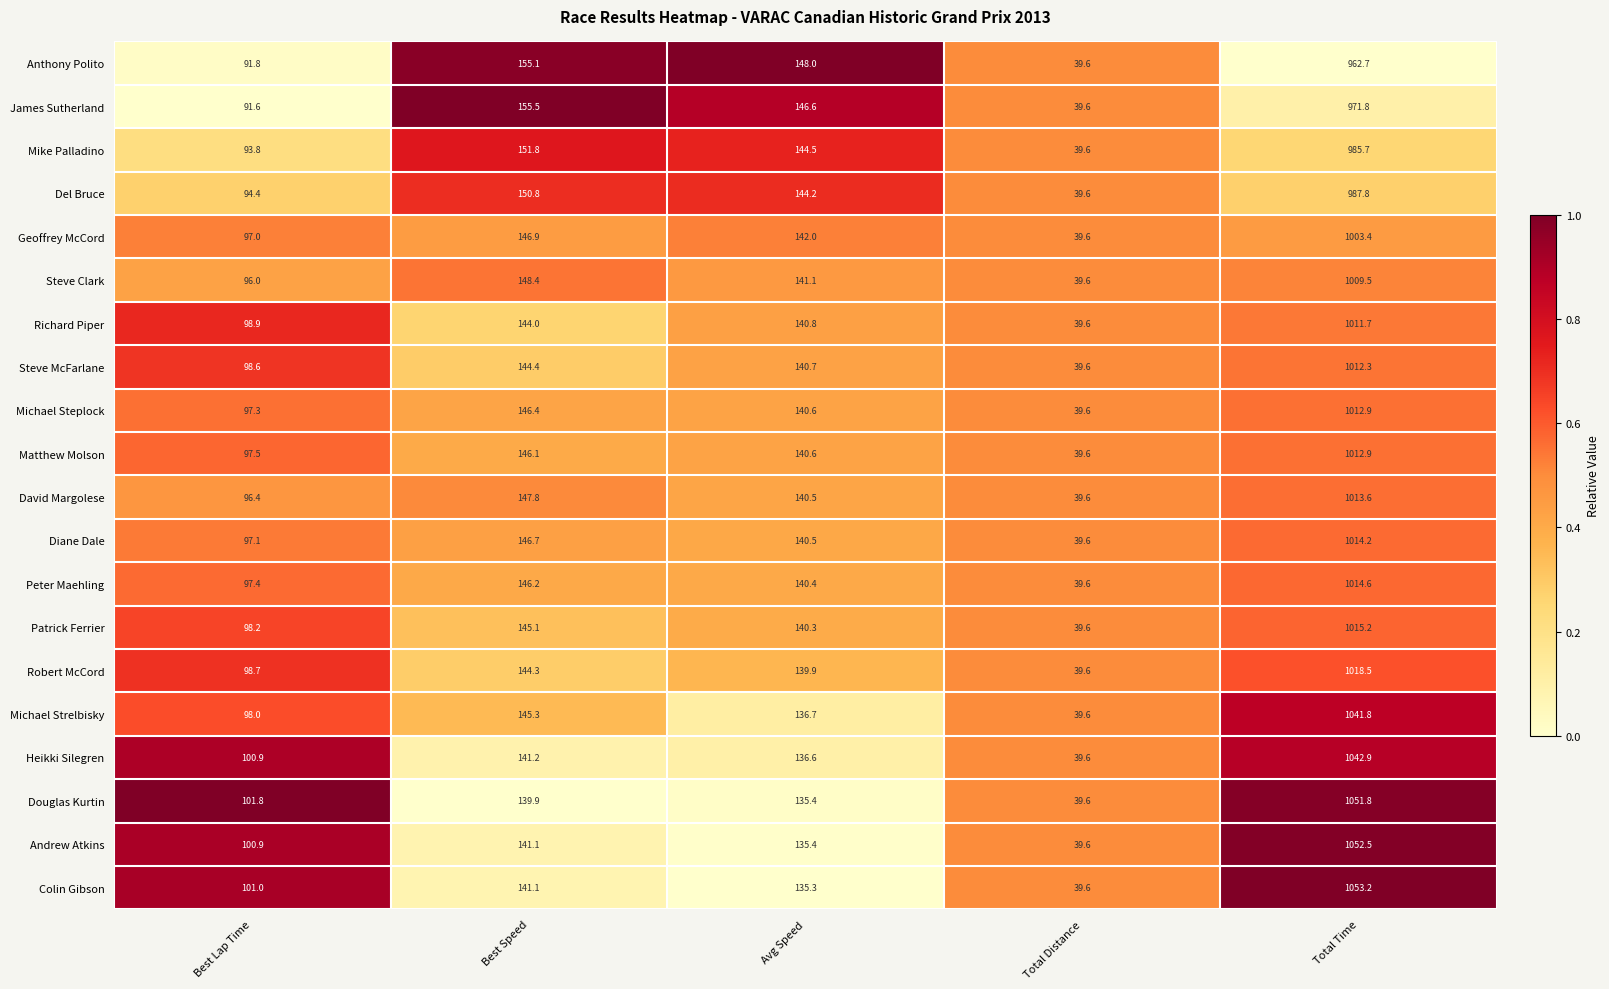

List the labels in order of David Margolese value, largest first.

Total Time, Best Speed, Avg Speed, Best Lap Time, Total Distance